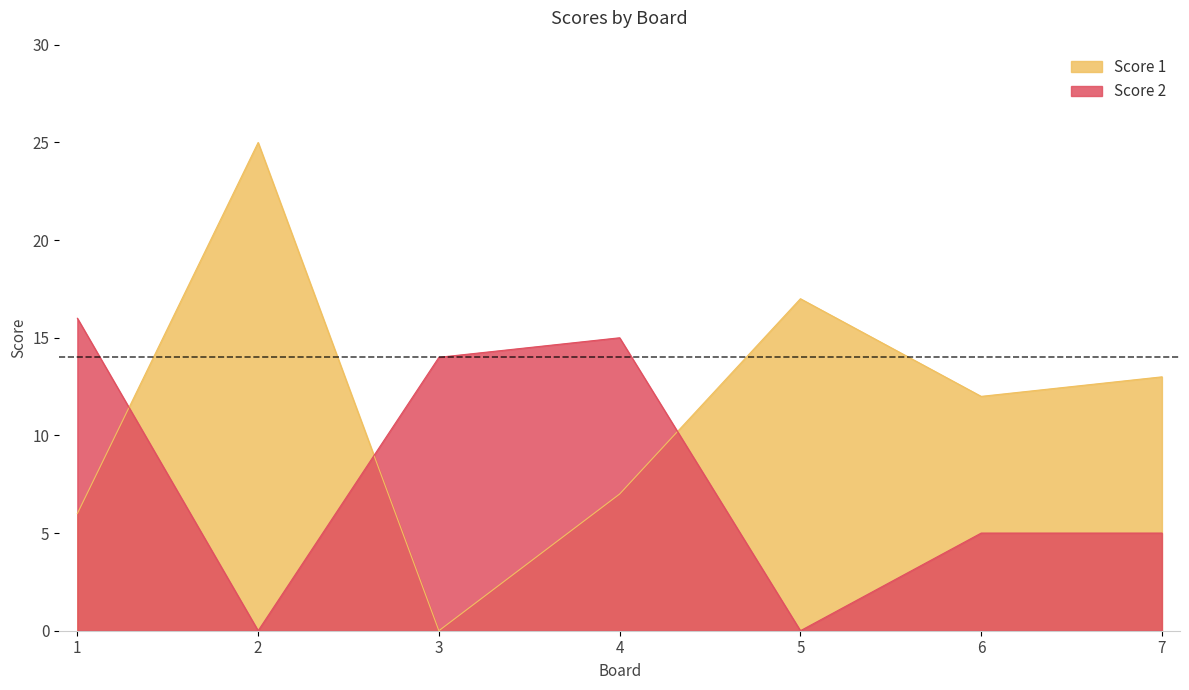

Is it true that Score 2 equals 5 at 7?

True